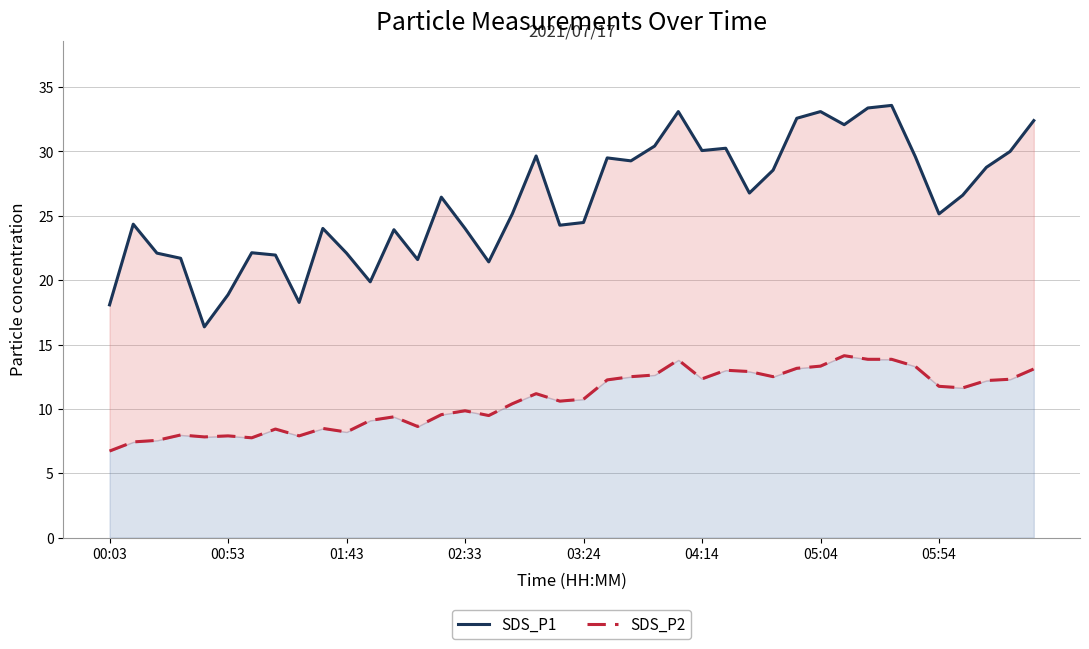

What position from the left is 11?

12